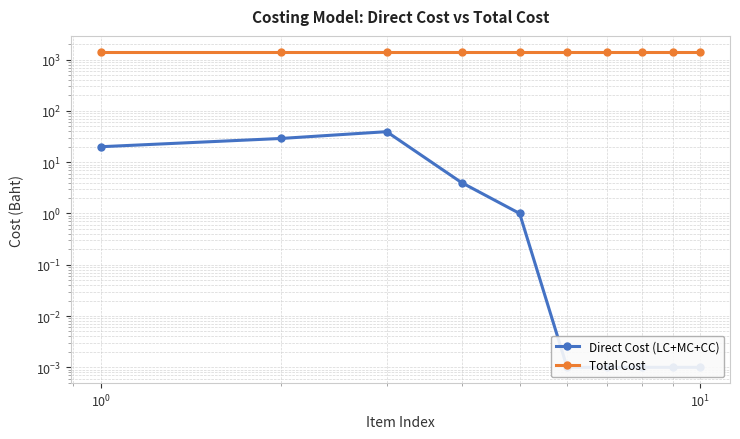

What is the maximum value shown in the chart?

1426.6